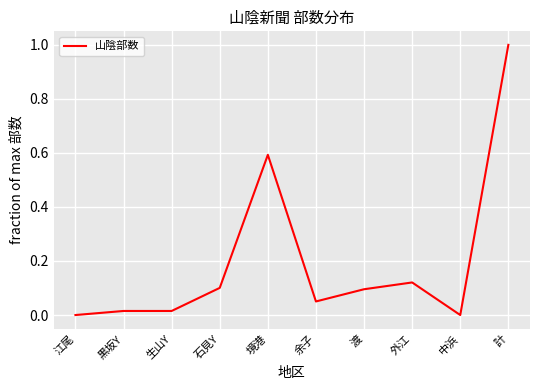

What is the maximum value shown in the chart?

1.0